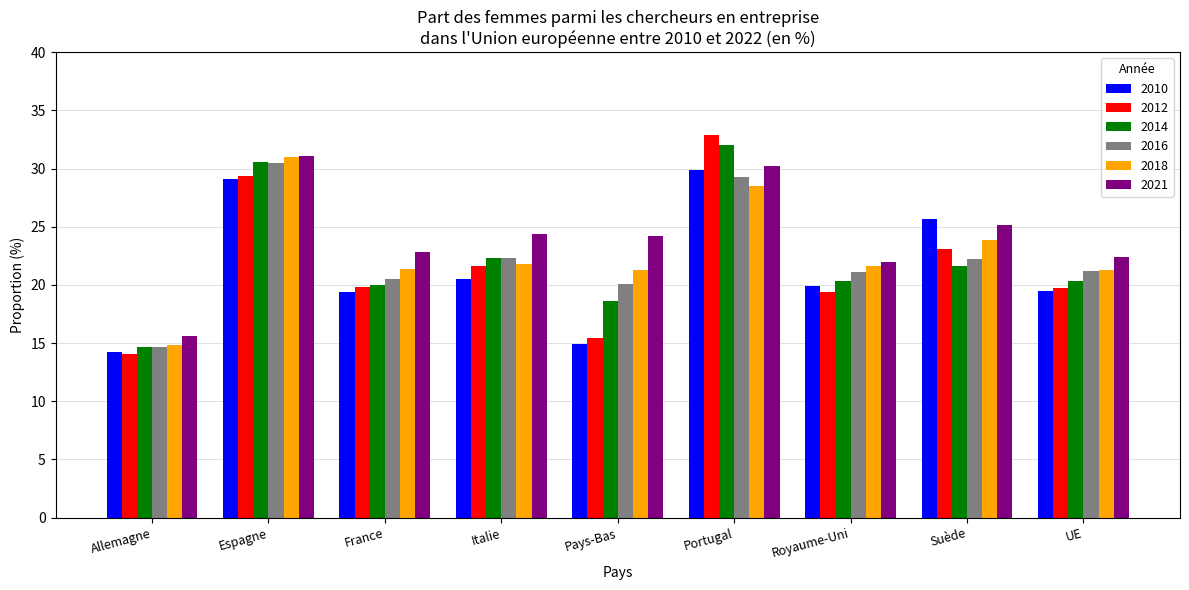

True or false: 2012 has a value of 29.4 at Espagne.

True